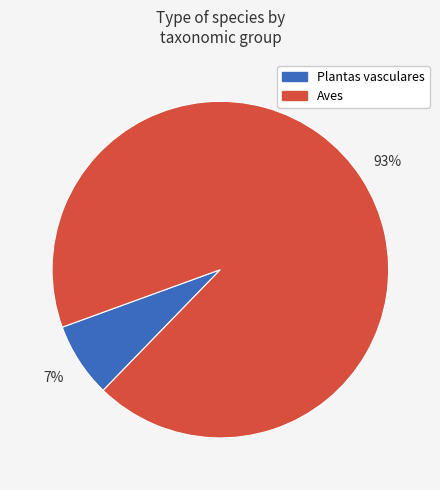

Is there any slice that represents more than half of the pie?

Yes